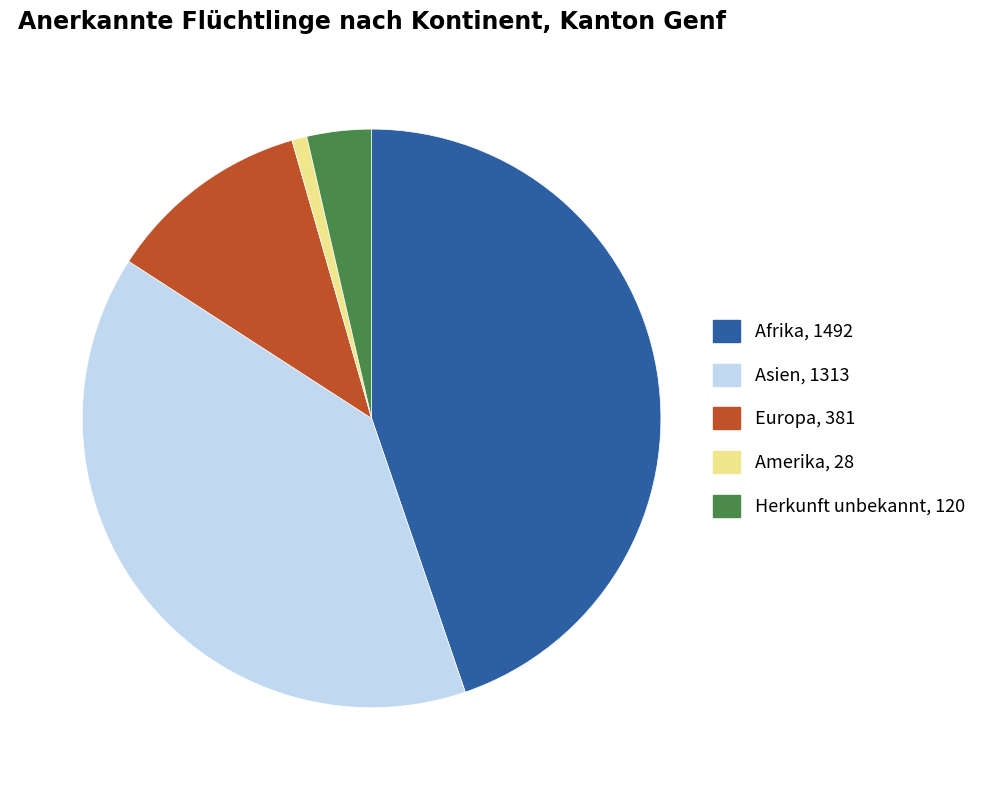

Is Amerika the majority of the pie?

No